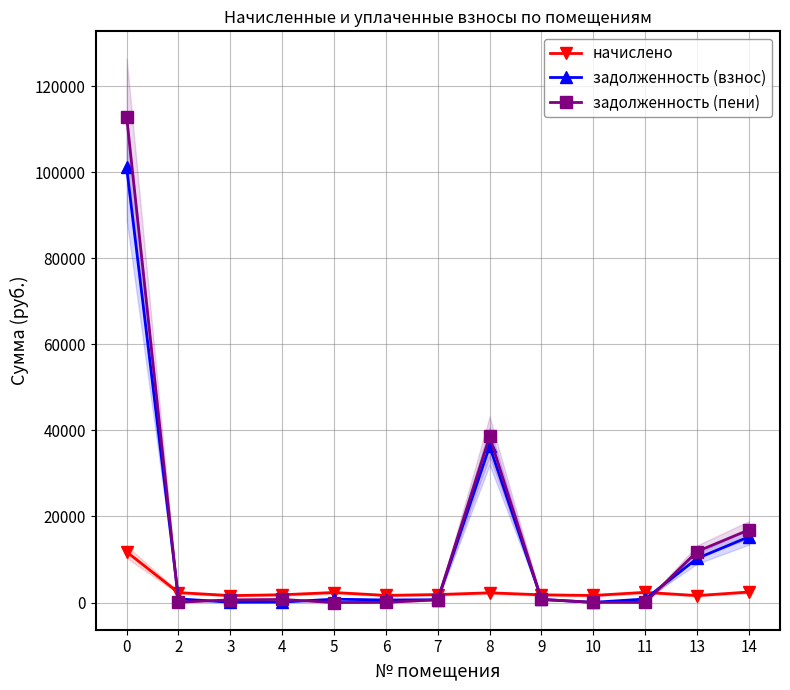

How many series are shown in this chart?

3